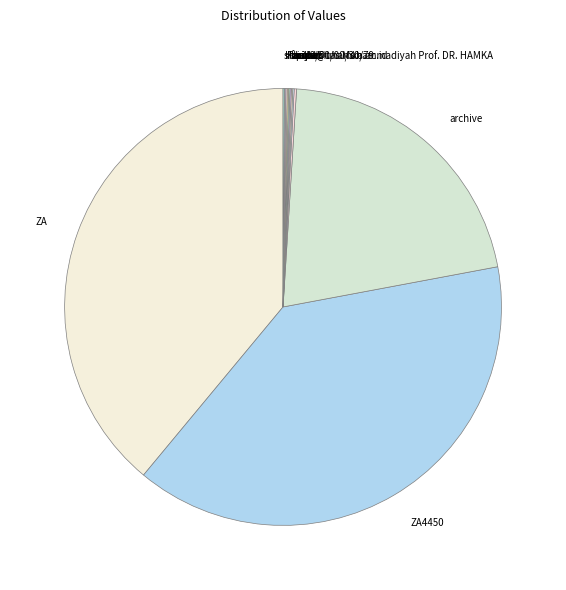

Is it true that archive is 21% of the pie?

True